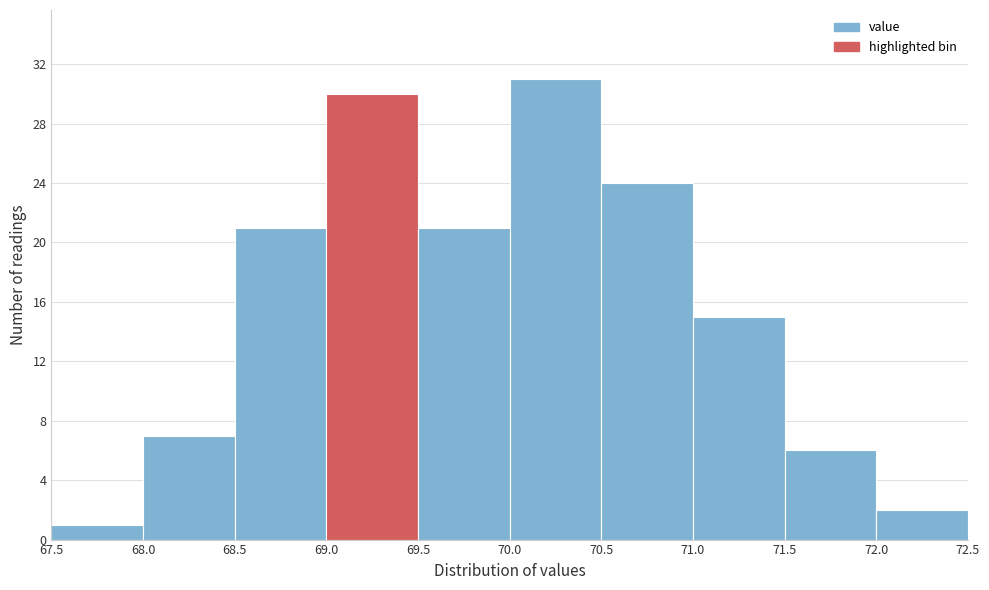

Over which range of the x-axis is the bar tallest?

70.0 to 70.5